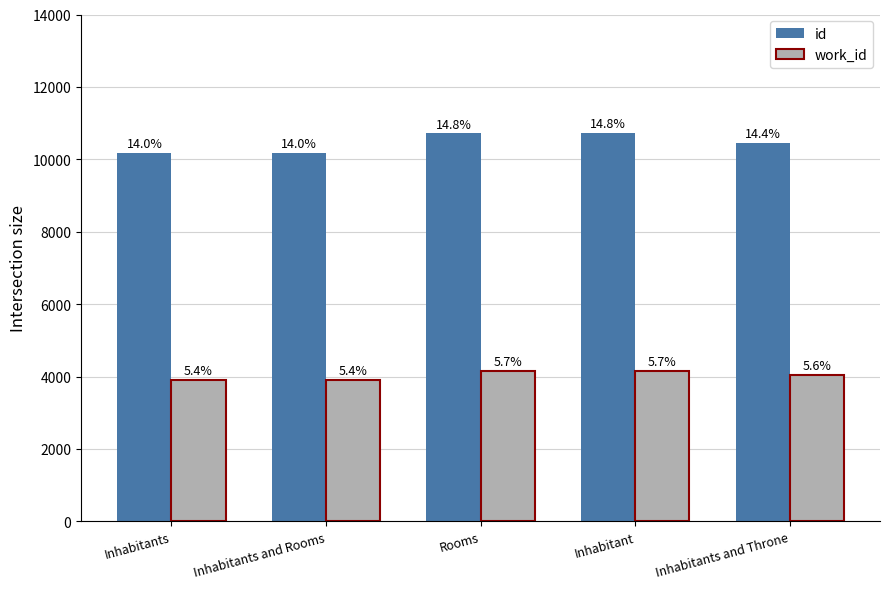

What is the value of the work_id bar at the 4th from the left?

4153